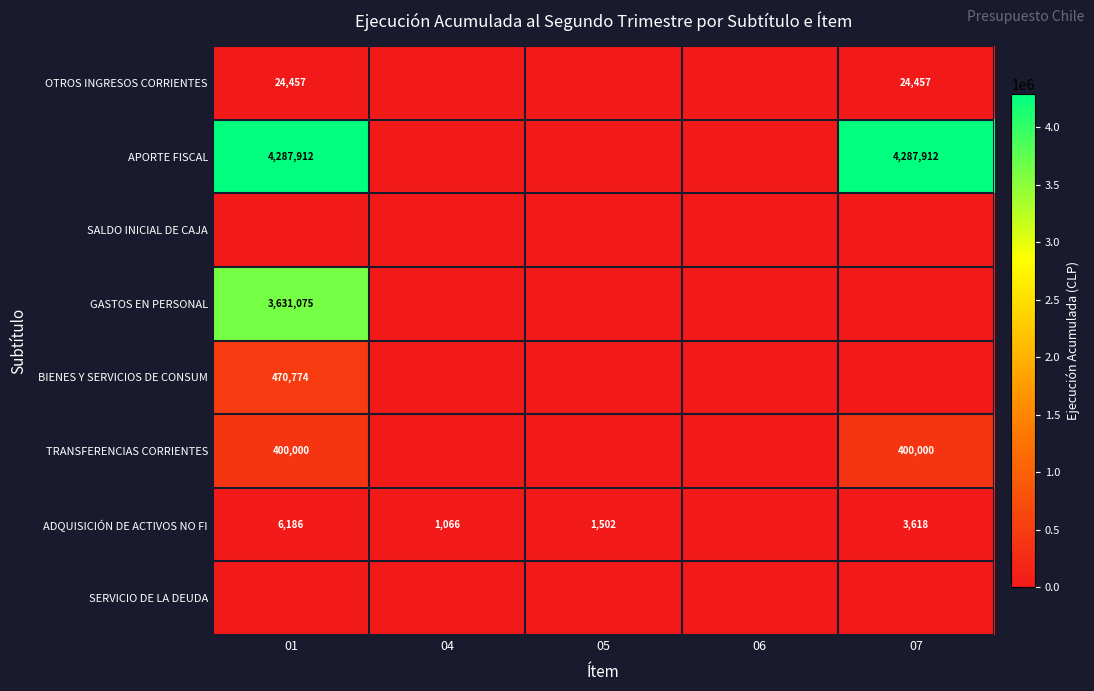

Is it true that TRANSFERENCIAS CORRIENTES equals 154712 at 07?

False